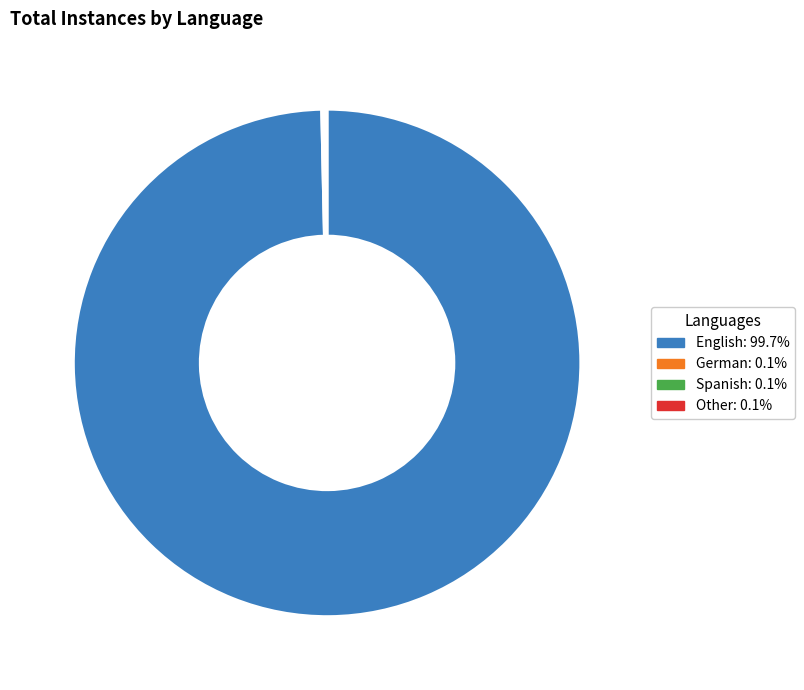

Is there a majority slice in this chart?

Yes